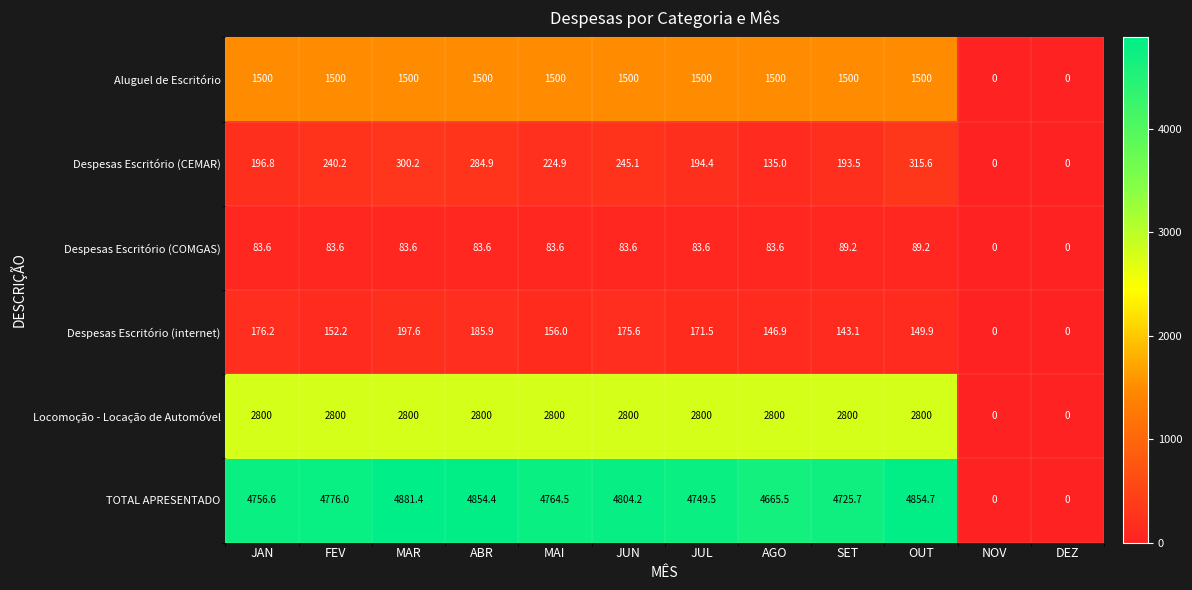

Is it true that TOTAL APRESENTADO equals 4804.2 at JUN?

True